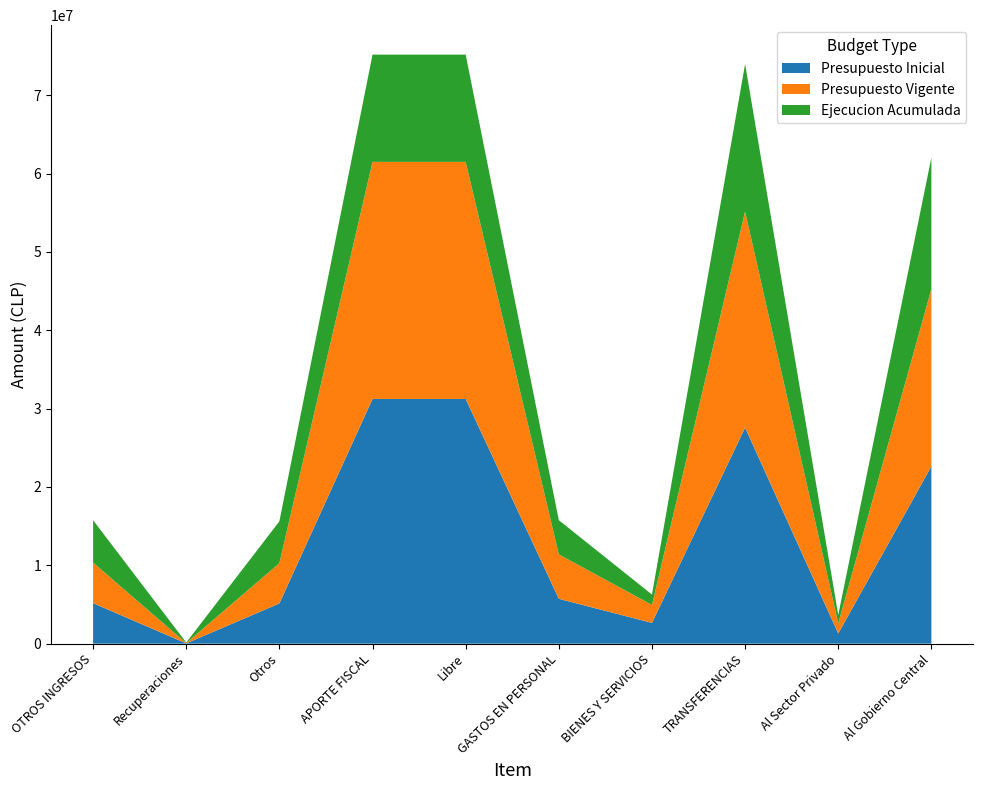

Reading left to right, what are all the values shown in this chart?

Presupuesto Inicial: 5171848	36154	5135694	31229345	31229345	5725616	2652184	27575605	1295789	22636362
Presupuesto Vigente: 5171848	36154	5135694	30254637	30254637	5669782	2292687	27575605	1295789	22636362
Ejecucion Acumulada: 5409832	71629	5338203	13689059	13689059	4364533	1323159	18822558	1071599	16766889